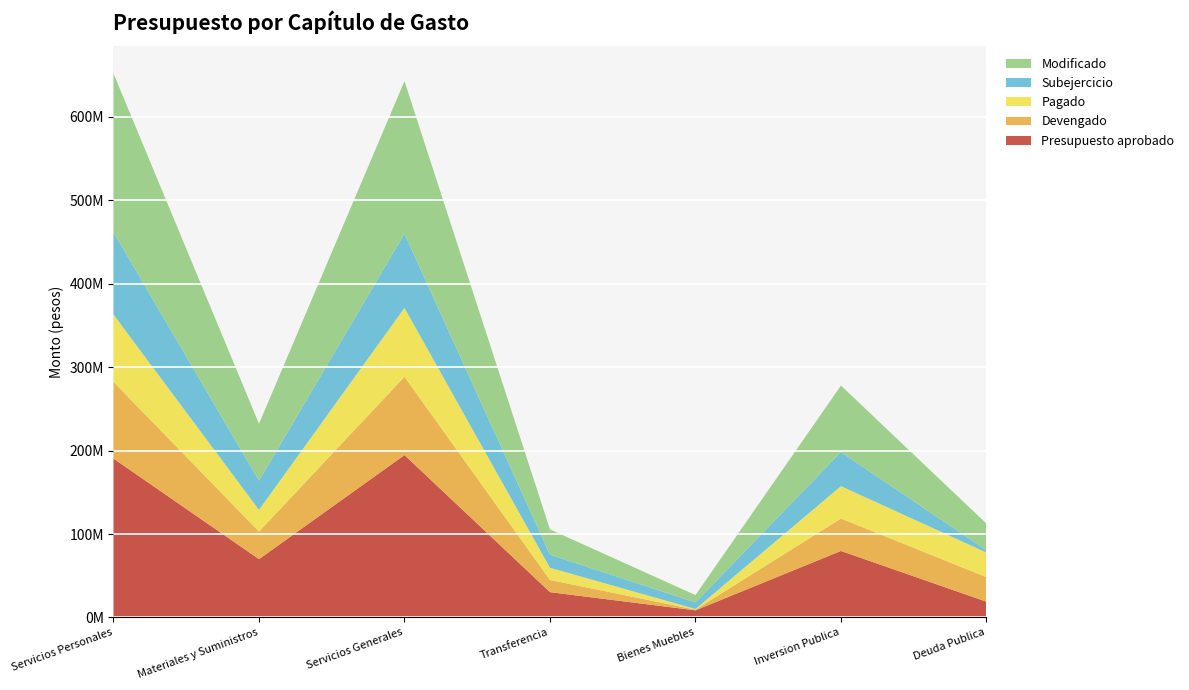

Reading left to right, transcribe all the data shown in this chart.

Presupuesto aprobado: Servicios Personales=190447874.1	Materiales y Suministros=69893730.4	Servicios Generales=194654512.2	Transferencia=30312275.0	Bienes Muebles=8506582.7	Inversion Publica=79721976.4	Deuda Publica=18872432.8
Devengado: Servicios Personales=91942896.9	Materiales y Suministros=33071084.2	Servicios Generales=93859482.5	Transferencia=14624932.0	Bienes Muebles=842614.0	Inversion Publica=38839174.3	Deuda Publica=29464561.4
Pagado: Servicios Personales=80729919.7	Materiales y Suministros=25997086.2	Servicios Generales=82530546.5	Transferencia=14624932.0	Bienes Muebles=760721.4	Inversion Publica=38839174.3	Deuda Publica=29464561.4
Subejercicio: Servicios Personales=98504977.2	Materiales y Suministros=35097564.0	Servicios Generales=89036895.6	Transferencia=15687343.0	Bienes Muebles=7927656.7	Inversion Publica=40882802.1	Deuda Publica=2627399.7
Modificado: Servicios Personales=190447874.1	Materiales y Suministros=68168648.3	Servicios Generales=182896378.1	Transferencia=30312275.0	Bienes Muebles=8770270.7	Inversion Publica=79721976.4	Deuda Publica=32091961.1